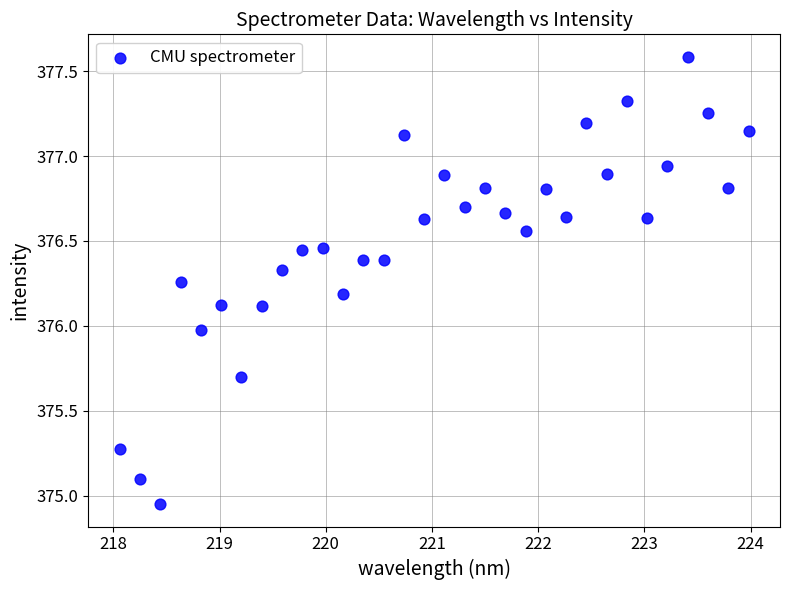

What is the range of X values (max minus min)?

5.9